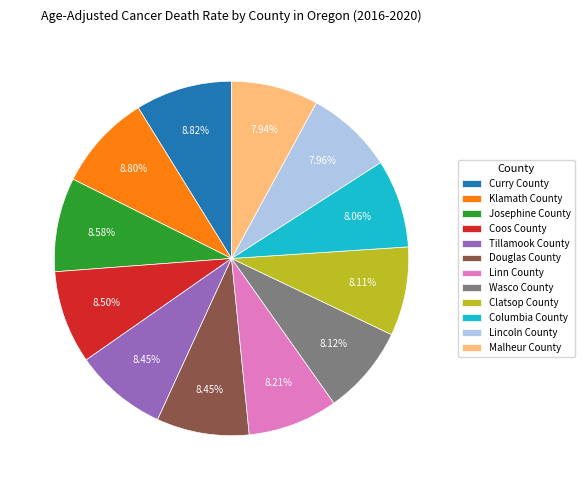

Do Linn County and Douglas County together represent more than half of the pie?

No